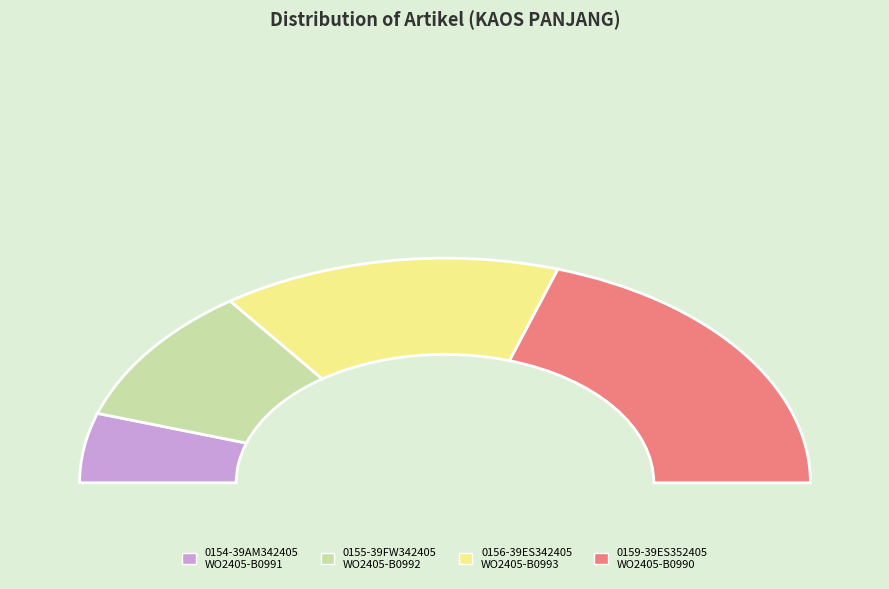

Which slice is the smallest?

0154-39AM342405
WO2405-B0991